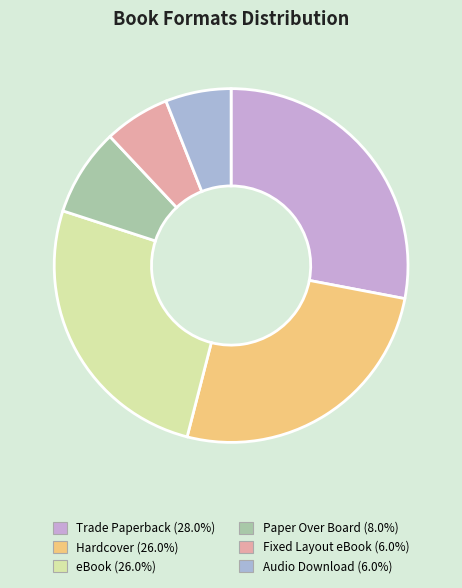

How many segments does this pie chart have?

6